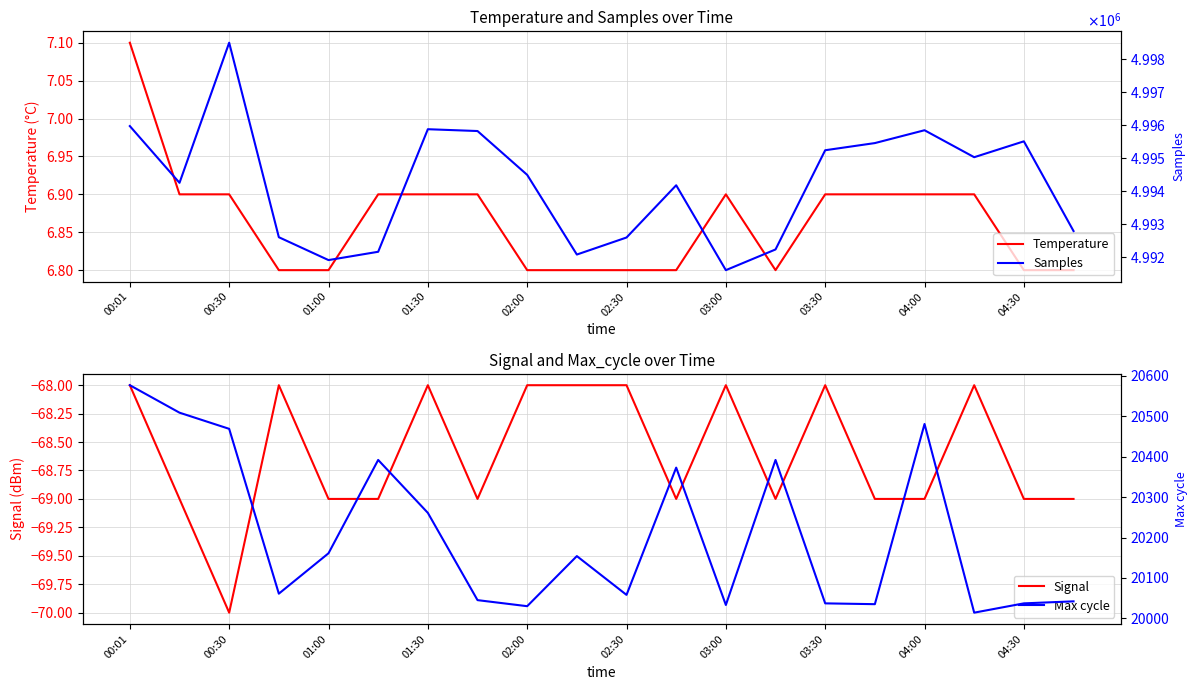

At which label does Temperature reach its peak?

00:01